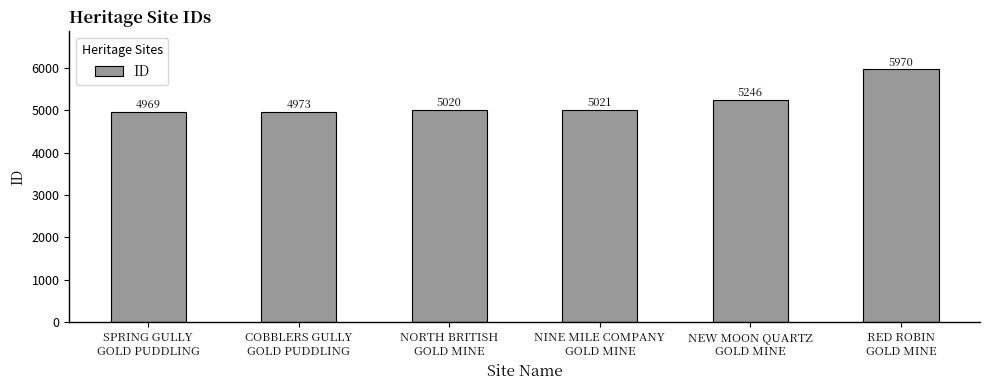

Is it true that the value at NINE MILE COMPANY
GOLD MINE is 5021?

True